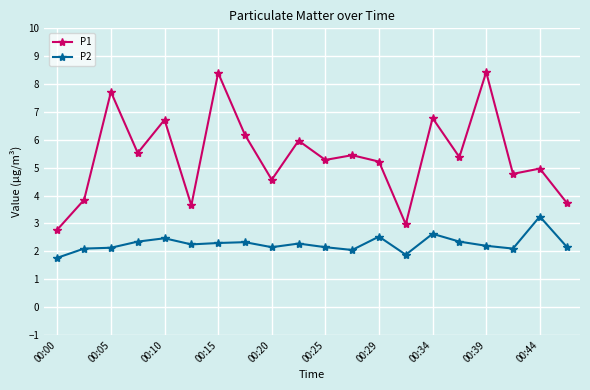

What are all the series names shown in the legend?

P1, P2